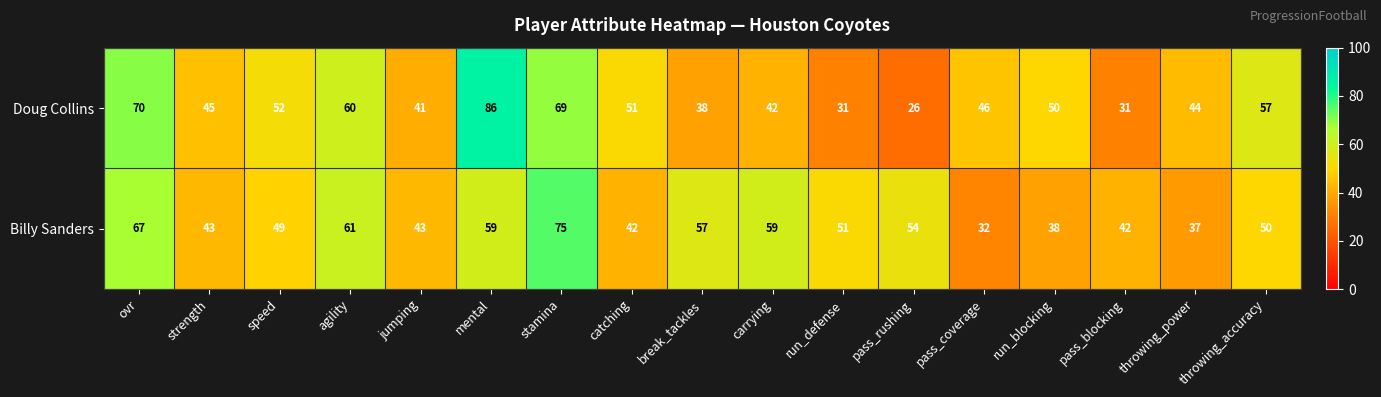

What is the sum of all Doug Collins values?

839